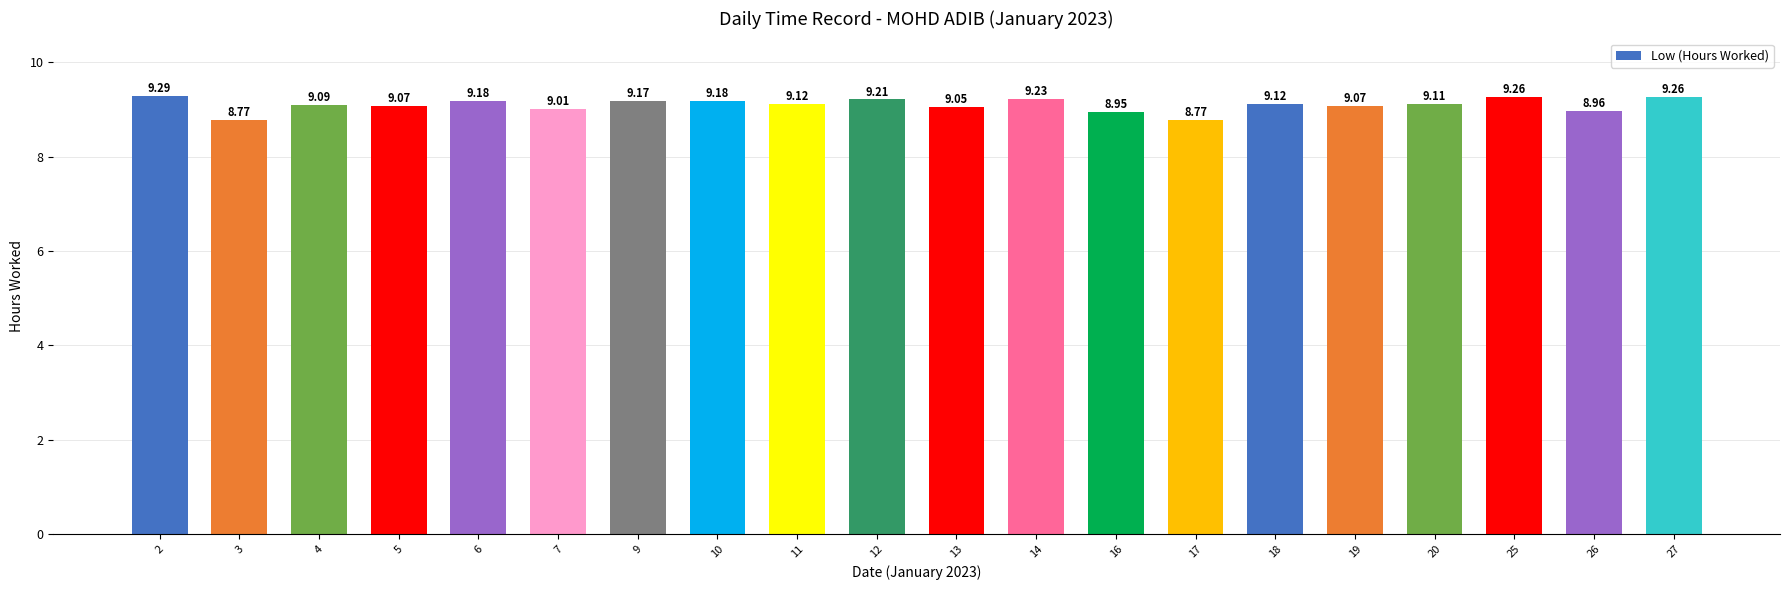

True or false: the data shows 14.2 at 6.

False